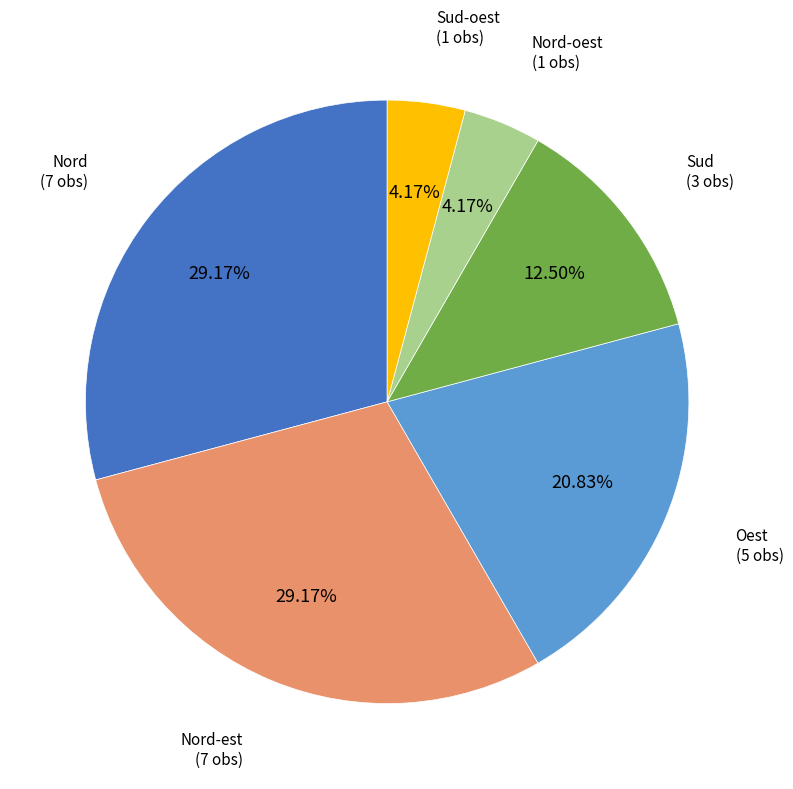

Approximately how many times larger is the value at Nord-oest compared to Nord?

0.1